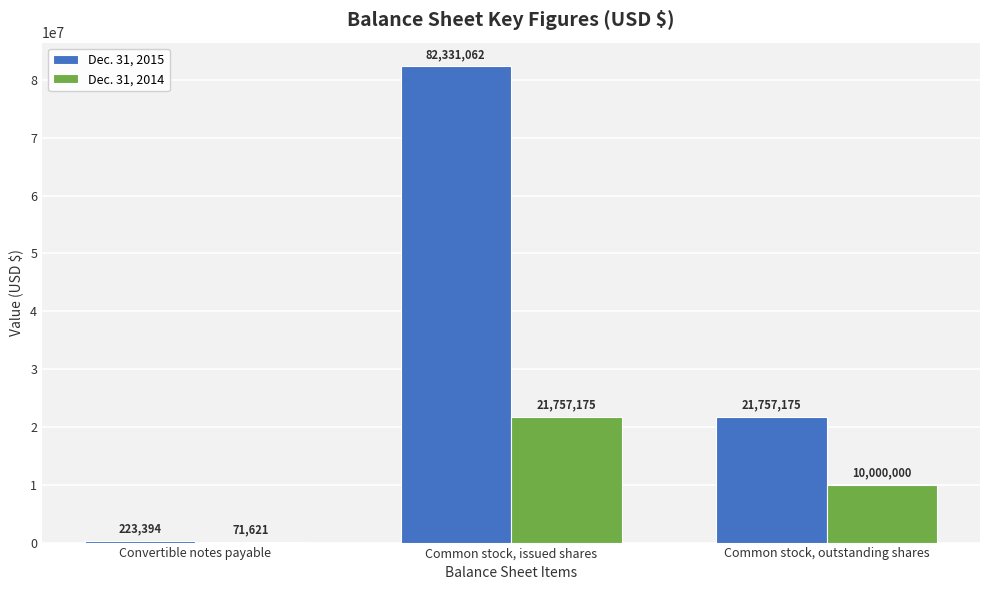

Between Convertible notes payable and Common stock, issued shares, which series saw the biggest shift?

Dec. 31, 2015